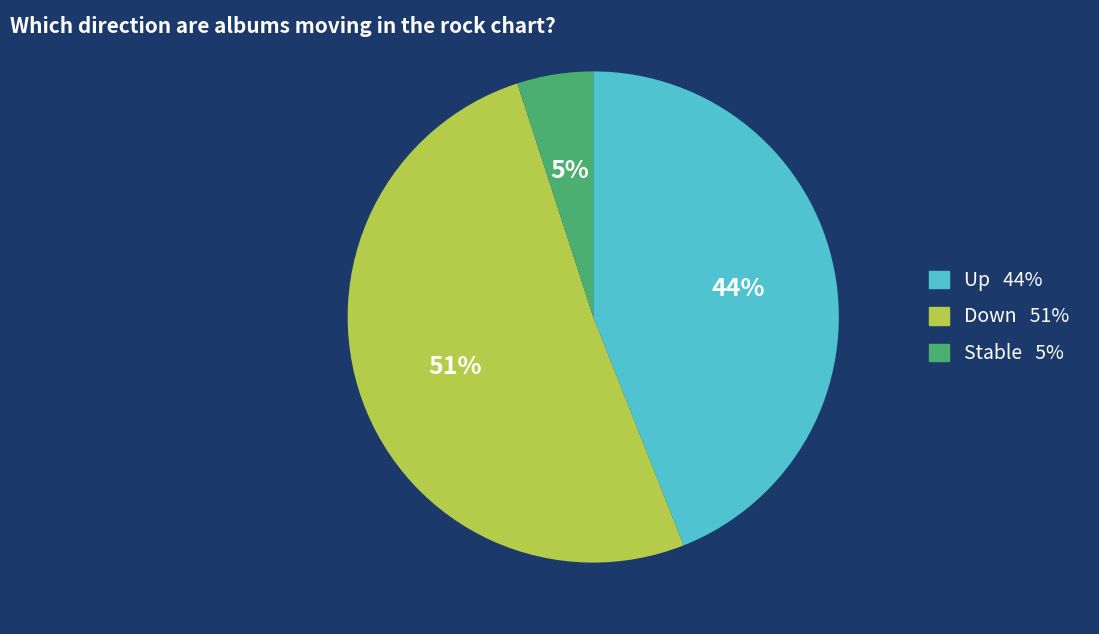

To the nearest percent, what is the average slice percentage?

33%